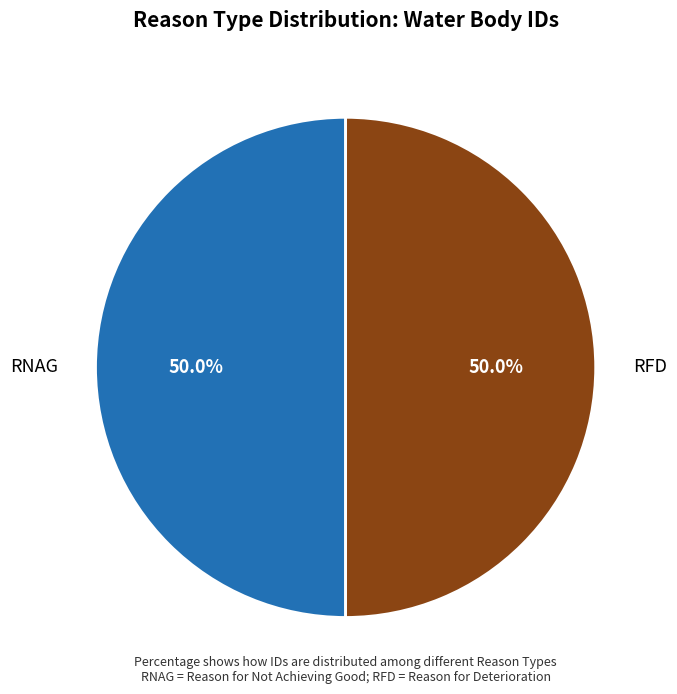

Approximately how many times larger is the value at RFD compared to RNAG?

1.0